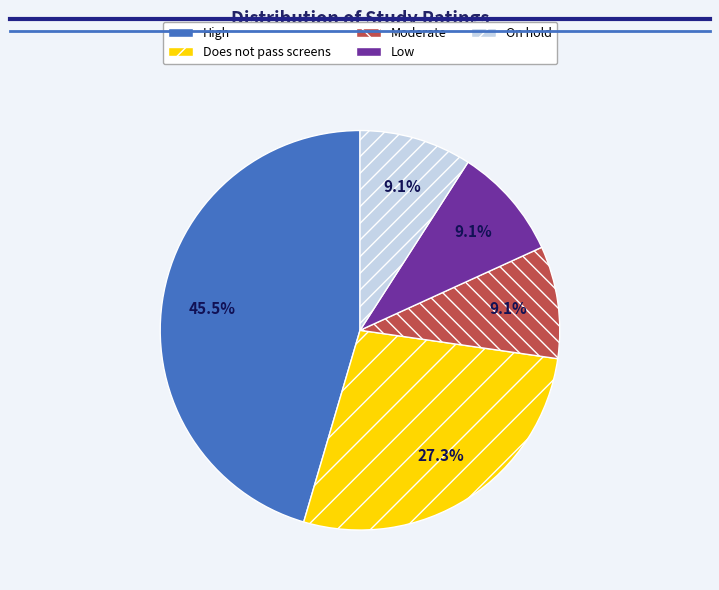

To the nearest percent, what is the average slice percentage?

20%